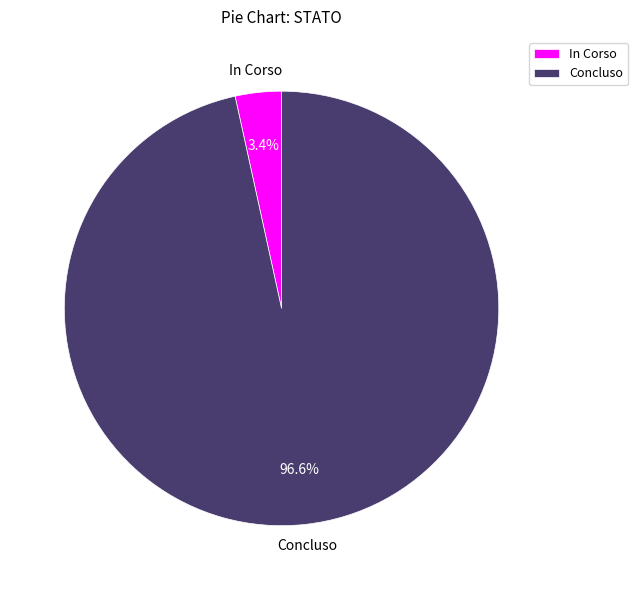

Count the number of slices in the pie.

2